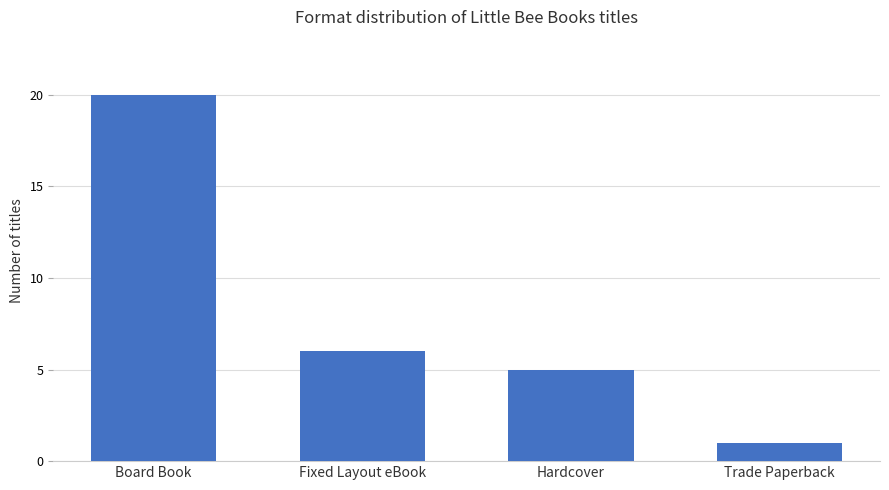

True or false: the data shows 8 at Fixed Layout eBook.

False